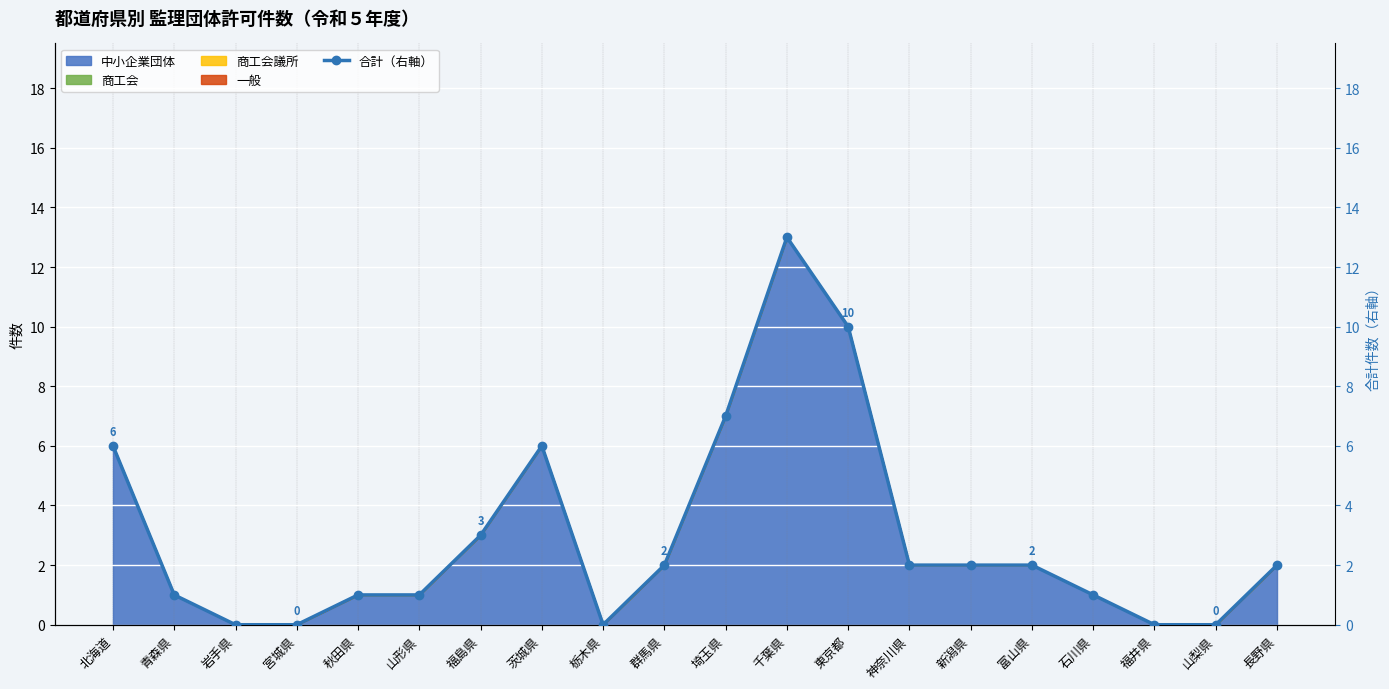

How many points are higher than both their immediate neighbors (excluding endpoints)?

2